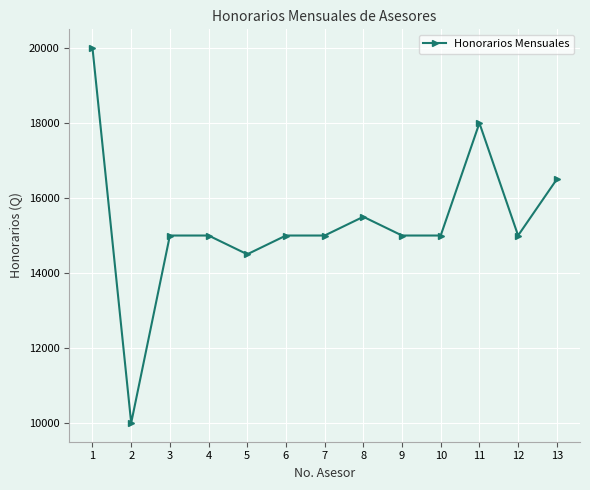

How many lines are shown in the chart?

1